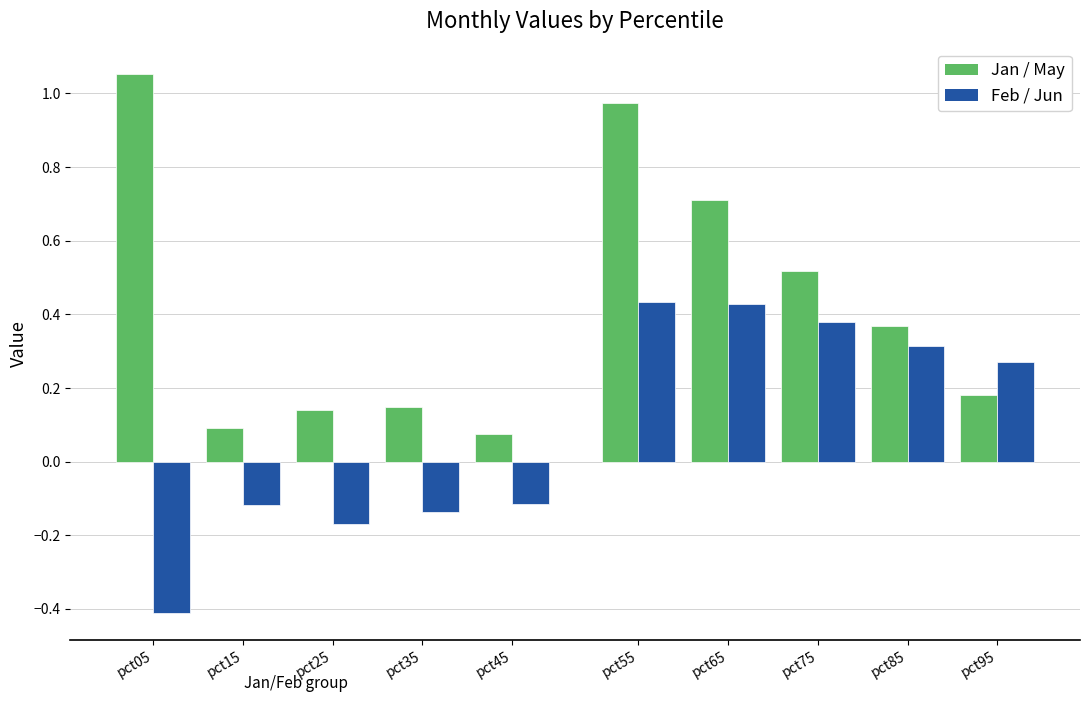

Which series changed the most between pct05 and pct35?

Jan